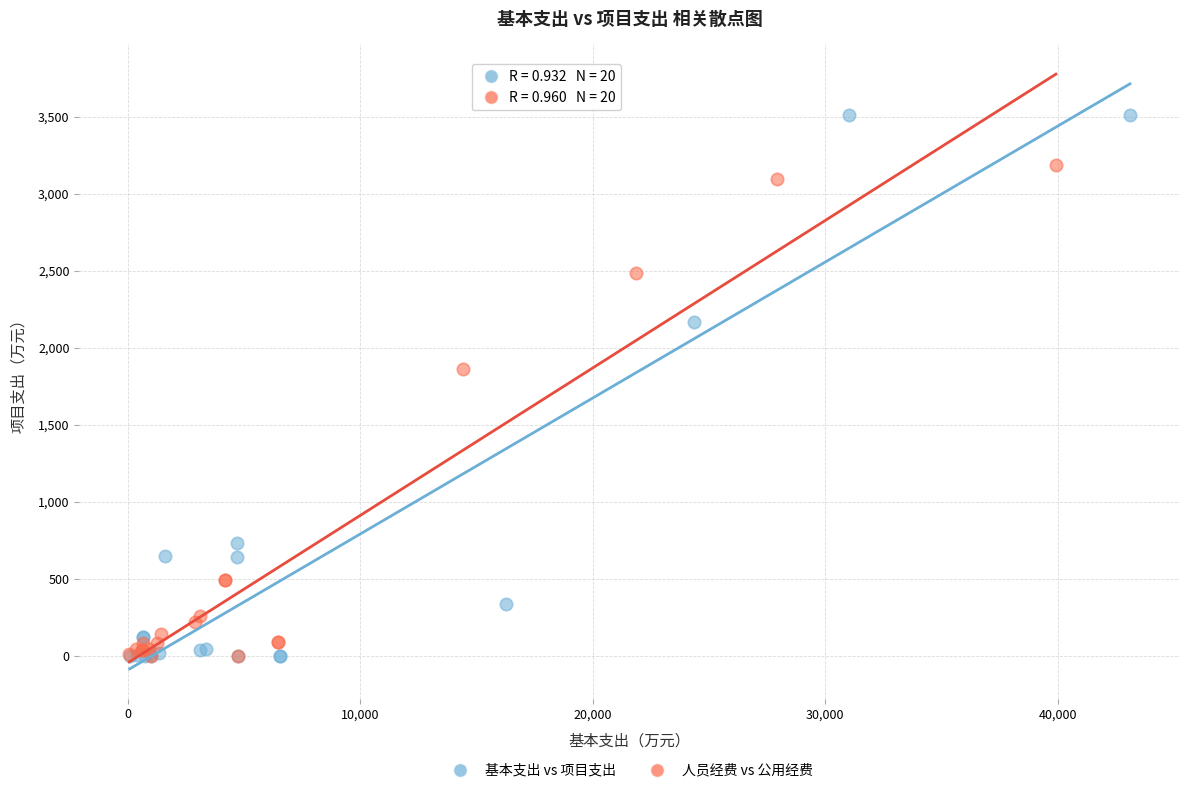

Which series has the widest spread of Y values?

基本支出 vs 项目支出